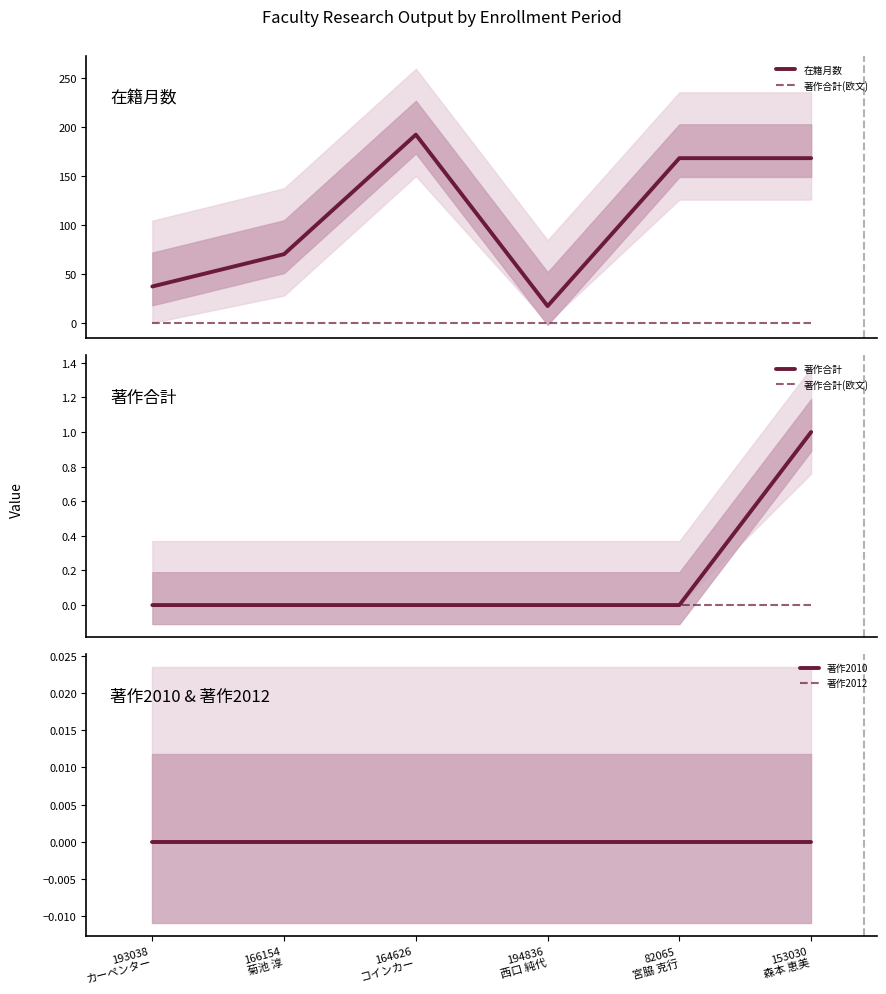

True or false: 著作合計 and 著作2010 cross at least once.

False